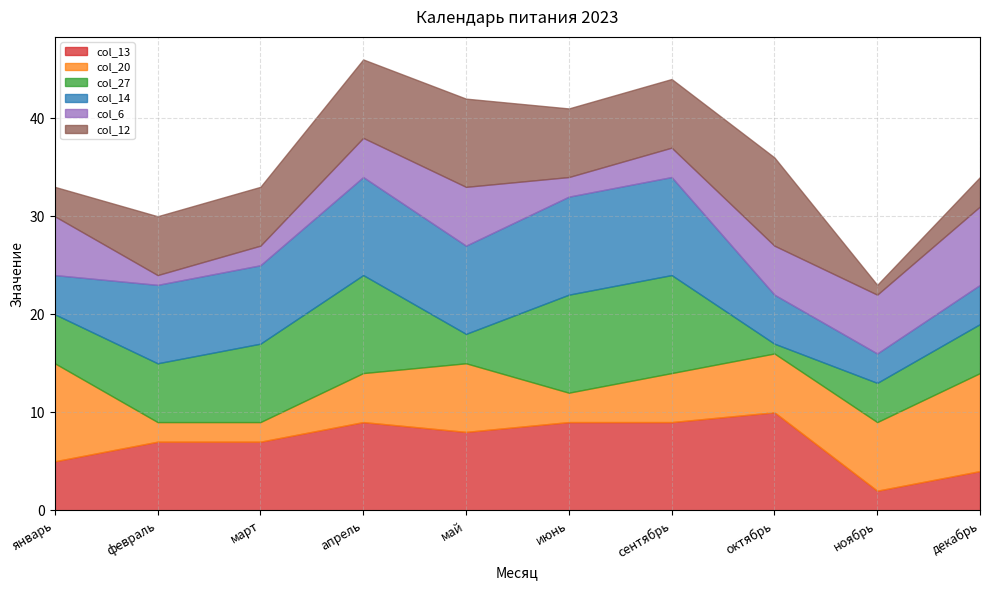

Does the chart have visible grid lines?

Yes